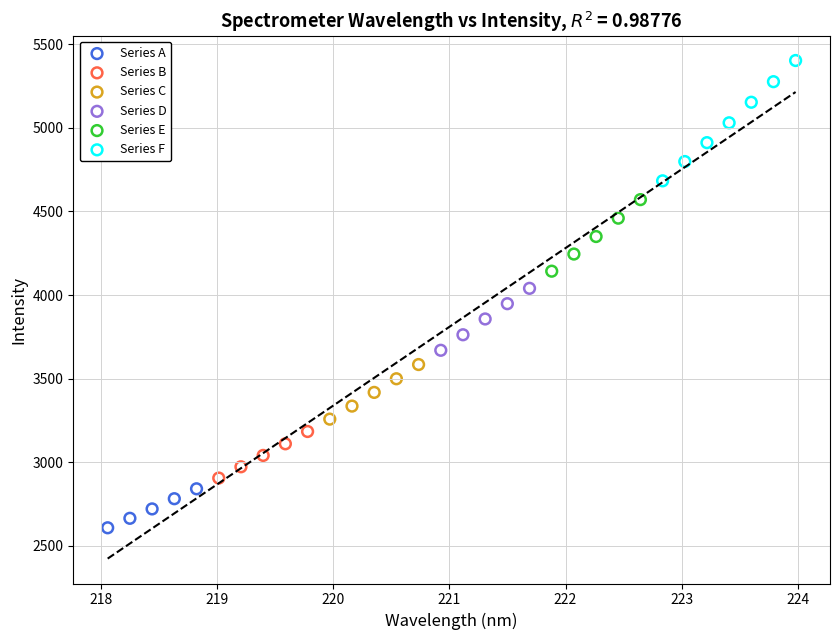

Which series contains the lowest Y value?

Series A